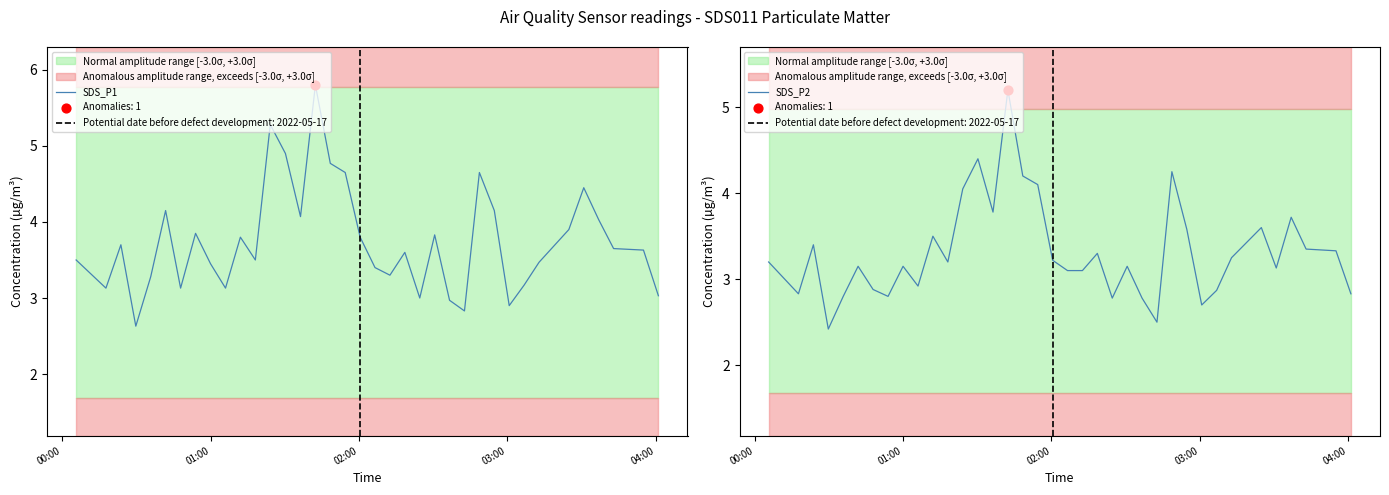

Which series has the largest Y range (max minus min)?

SDS_P1